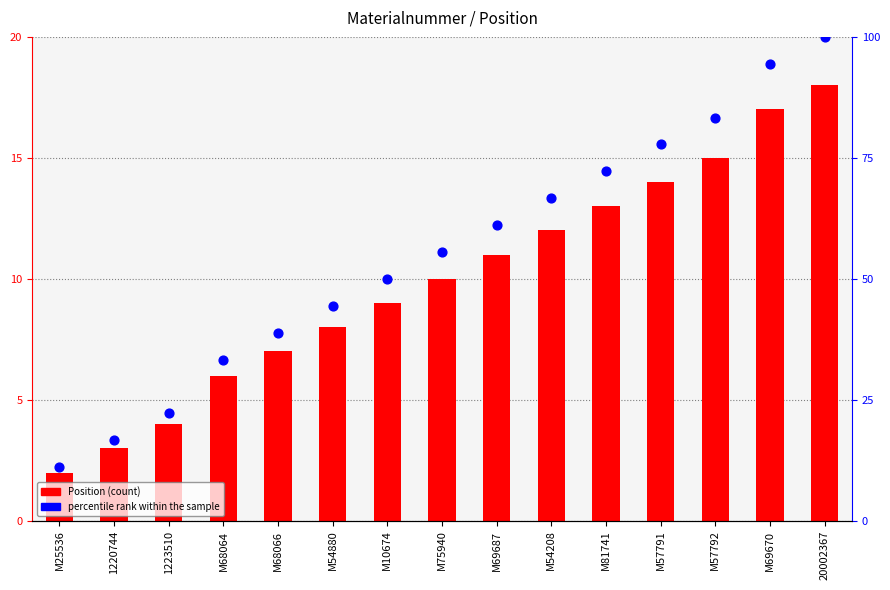

At which category is the sum across all series the highest?

20002367